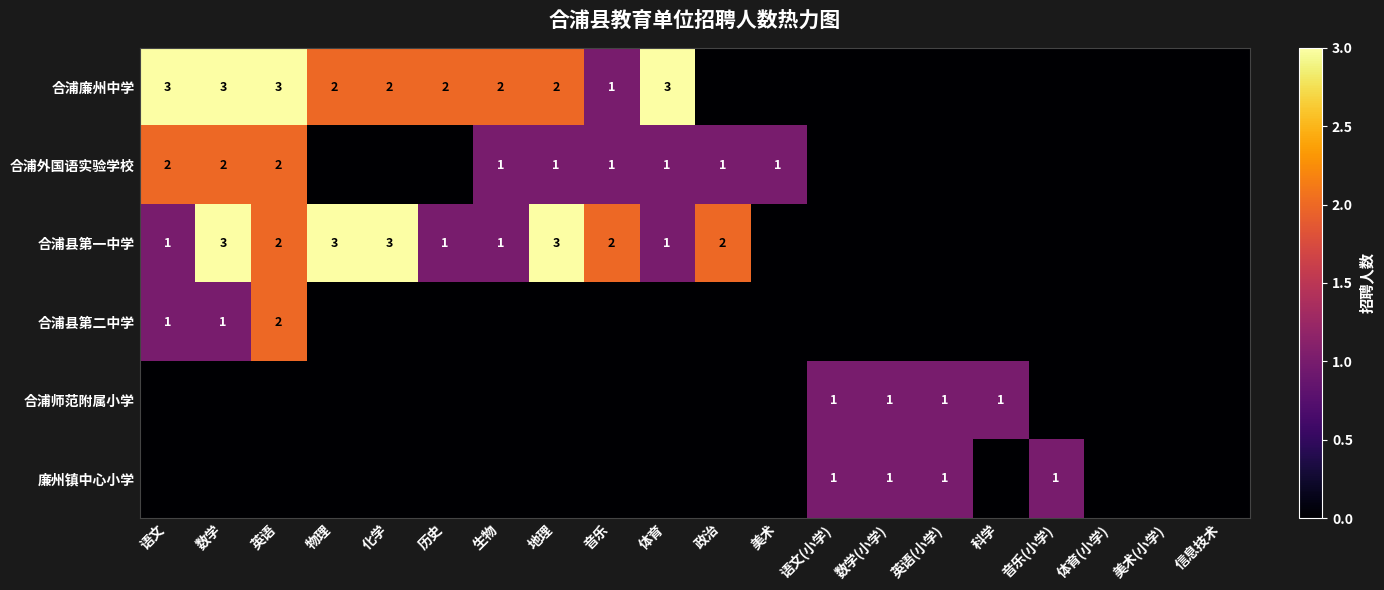

The value of 合浦外国语实验学校 at 音乐 is 1. True or false?

True